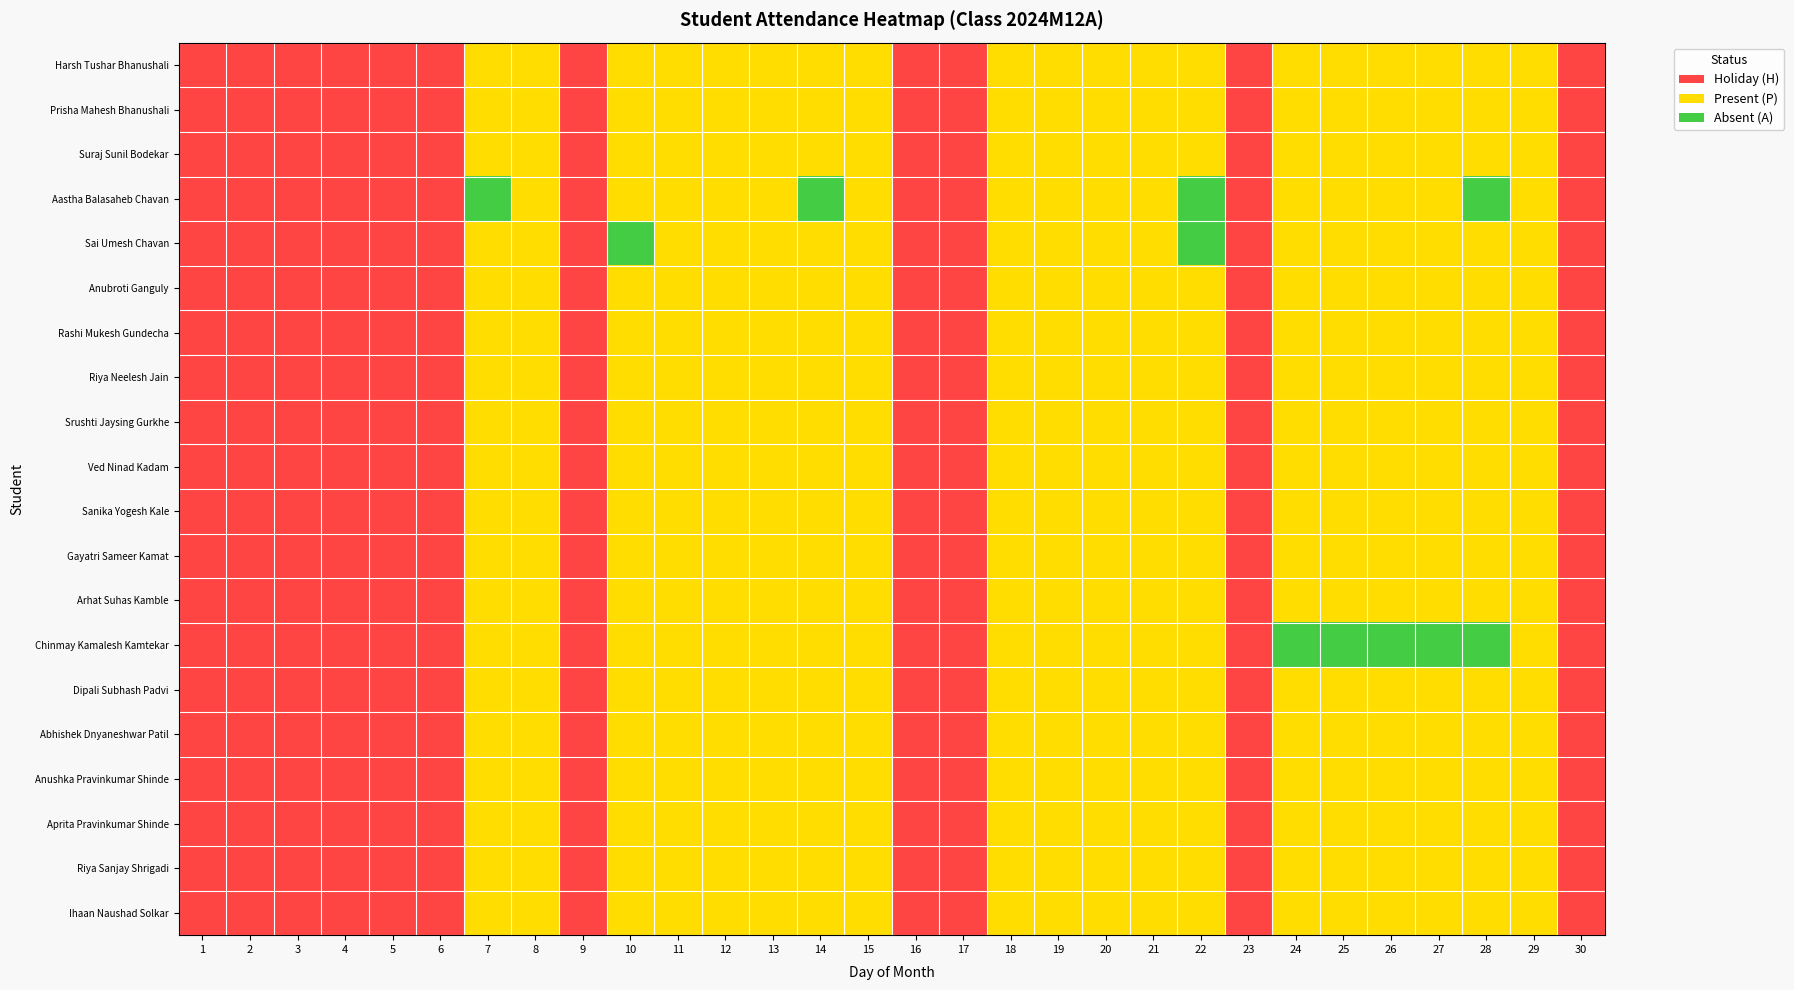

Reading right to left, extract all data points from this chart.

Harsh Tushar Bhanushali: 30=0	29=1	28=1	27=1	26=1	25=1	24=1	23=0	22=1	21=1	20=1	19=1	18=1	17=0	16=0	15=1	14=1	13=1	12=1	11=1	10=1	9=0	8=1	7=1	6=0	5=0	4=0	3=0	2=0	1=0
Prisha Mahesh Bhanushali: 30=0	29=1	28=1	27=1	26=1	25=1	24=1	23=0	22=1	21=1	20=1	19=1	18=1	17=0	16=0	15=1	14=1	13=1	12=1	11=1	10=1	9=0	8=1	7=1	6=0	5=0	4=0	3=0	2=0	1=0
Suraj Sunil Bodekar: 30=0	29=1	28=1	27=1	26=1	25=1	24=1	23=0	22=1	21=1	20=1	19=1	18=1	17=0	16=0	15=1	14=1	13=1	12=1	11=1	10=1	9=0	8=1	7=1	6=0	5=0	4=0	3=0	2=0	1=0
Aastha Balasaheb Chavan: 30=0	29=1	28=2	27=1	26=1	25=1	24=1	23=0	22=2	21=1	20=1	19=1	18=1	17=0	16=0	15=1	14=2	13=1	12=1	11=1	10=1	9=0	8=1	7=2	6=0	5=0	4=0	3=0	2=0	1=0
Sai Umesh Chavan: 30=0	29=1	28=1	27=1	26=1	25=1	24=1	23=0	22=2	21=1	20=1	19=1	18=1	17=0	16=0	15=1	14=1	13=1	12=1	11=1	10=2	9=0	8=1	7=1	6=0	5=0	4=0	3=0	2=0	1=0
Anubroti Ganguly: 30=0	29=1	28=1	27=1	26=1	25=1	24=1	23=0	22=1	21=1	20=1	19=1	18=1	17=0	16=0	15=1	14=1	13=1	12=1	11=1	10=1	9=0	8=1	7=1	6=0	5=0	4=0	3=0	2=0	1=0
Rashi Mukesh Gundecha: 30=0	29=1	28=1	27=1	26=1	25=1	24=1	23=0	22=1	21=1	20=1	19=1	18=1	17=0	16=0	15=1	14=1	13=1	12=1	11=1	10=1	9=0	8=1	7=1	6=0	5=0	4=0	3=0	2=0	1=0
Riya Neelesh Jain: 30=0	29=1	28=1	27=1	26=1	25=1	24=1	23=0	22=1	21=1	20=1	19=1	18=1	17=0	16=0	15=1	14=1	13=1	12=1	11=1	10=1	9=0	8=1	7=1	6=0	5=0	4=0	3=0	2=0	1=0
Srushti Jaysing Gurkhe: 30=0	29=1	28=1	27=1	26=1	25=1	24=1	23=0	22=1	21=1	20=1	19=1	18=1	17=0	16=0	15=1	14=1	13=1	12=1	11=1	10=1	9=0	8=1	7=1	6=0	5=0	4=0	3=0	2=0	1=0
Ved Ninad Kadam: 30=0	29=1	28=1	27=1	26=1	25=1	24=1	23=0	22=1	21=1	20=1	19=1	18=1	17=0	16=0	15=1	14=1	13=1	12=1	11=1	10=1	9=0	8=1	7=1	6=0	5=0	4=0	3=0	2=0	1=0
Sanika Yogesh Kale: 30=0	29=1	28=1	27=1	26=1	25=1	24=1	23=0	22=1	21=1	20=1	19=1	18=1	17=0	16=0	15=1	14=1	13=1	12=1	11=1	10=1	9=0	8=1	7=1	6=0	5=0	4=0	3=0	2=0	1=0
Gayatri Sameer Kamat: 30=0	29=1	28=1	27=1	26=1	25=1	24=1	23=0	22=1	21=1	20=1	19=1	18=1	17=0	16=0	15=1	14=1	13=1	12=1	11=1	10=1	9=0	8=1	7=1	6=0	5=0	4=0	3=0	2=0	1=0
Arhat Suhas Kamble: 30=0	29=1	28=1	27=1	26=1	25=1	24=1	23=0	22=1	21=1	20=1	19=1	18=1	17=0	16=0	15=1	14=1	13=1	12=1	11=1	10=1	9=0	8=1	7=1	6=0	5=0	4=0	3=0	2=0	1=0
Chinmay Kamalesh Kamtekar: 30=0	29=1	28=2	27=2	26=2	25=2	24=2	23=0	22=1	21=1	20=1	19=1	18=1	17=0	16=0	15=1	14=1	13=1	12=1	11=1	10=1	9=0	8=1	7=1	6=0	5=0	4=0	3=0	2=0	1=0
Dipali Subhash Padvi: 30=0	29=1	28=1	27=1	26=1	25=1	24=1	23=0	22=1	21=1	20=1	19=1	18=1	17=0	16=0	15=1	14=1	13=1	12=1	11=1	10=1	9=0	8=1	7=1	6=0	5=0	4=0	3=0	2=0	1=0
Abhishek Dnyaneshwar Patil: 30=0	29=1	28=1	27=1	26=1	25=1	24=1	23=0	22=1	21=1	20=1	19=1	18=1	17=0	16=0	15=1	14=1	13=1	12=1	11=1	10=1	9=0	8=1	7=1	6=0	5=0	4=0	3=0	2=0	1=0
Anushka Pravinkumar Shinde: 30=0	29=1	28=1	27=1	26=1	25=1	24=1	23=0	22=1	21=1	20=1	19=1	18=1	17=0	16=0	15=1	14=1	13=1	12=1	11=1	10=1	9=0	8=1	7=1	6=0	5=0	4=0	3=0	2=0	1=0
Aprita Pravinkumar Shinde: 30=0	29=1	28=1	27=1	26=1	25=1	24=1	23=0	22=1	21=1	20=1	19=1	18=1	17=0	16=0	15=1	14=1	13=1	12=1	11=1	10=1	9=0	8=1	7=1	6=0	5=0	4=0	3=0	2=0	1=0
Riya Sanjay Shrigadi: 30=0	29=1	28=1	27=1	26=1	25=1	24=1	23=0	22=1	21=1	20=1	19=1	18=1	17=0	16=0	15=1	14=1	13=1	12=1	11=1	10=1	9=0	8=1	7=1	6=0	5=0	4=0	3=0	2=0	1=0
Ihaan Naushad Solkar: 30=0	29=1	28=1	27=1	26=1	25=1	24=1	23=0	22=1	21=1	20=1	19=1	18=1	17=0	16=0	15=1	14=1	13=1	12=1	11=1	10=1	9=0	8=1	7=1	6=0	5=0	4=0	3=0	2=0	1=0